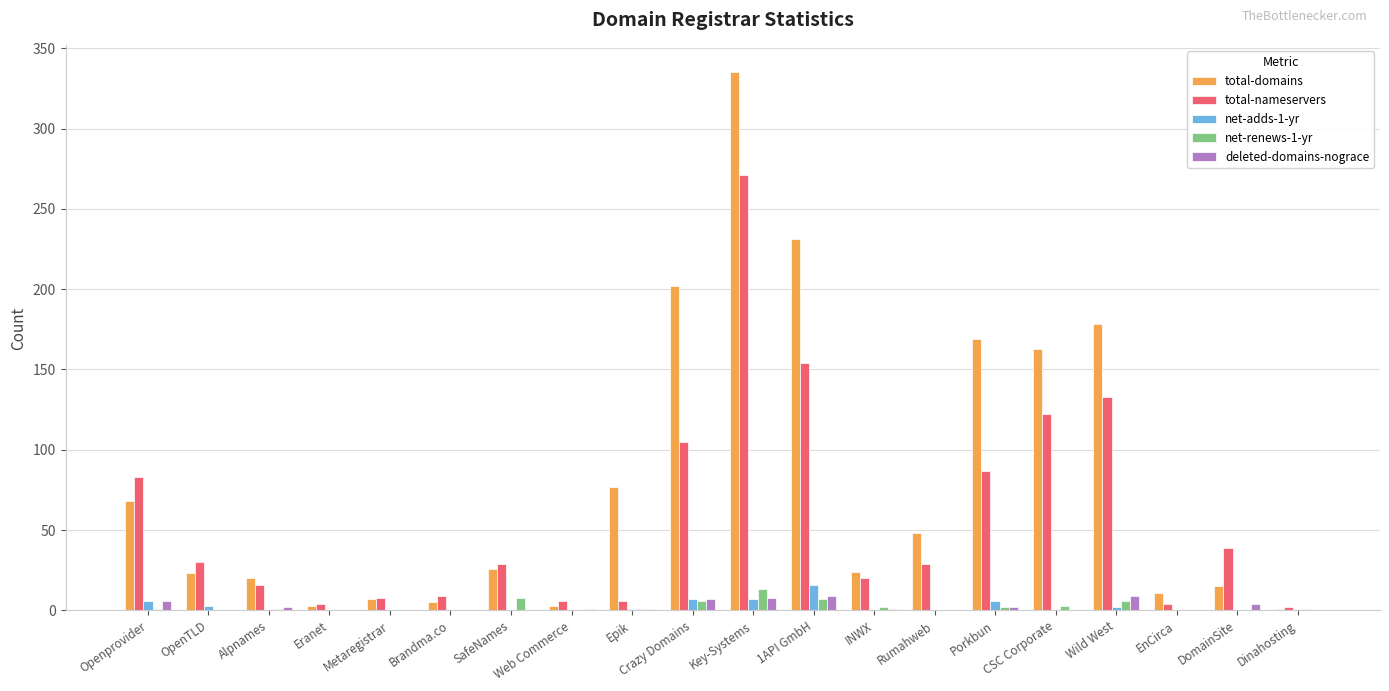

The total-nameservers series shows 87 at Porkbun. True or false?

True